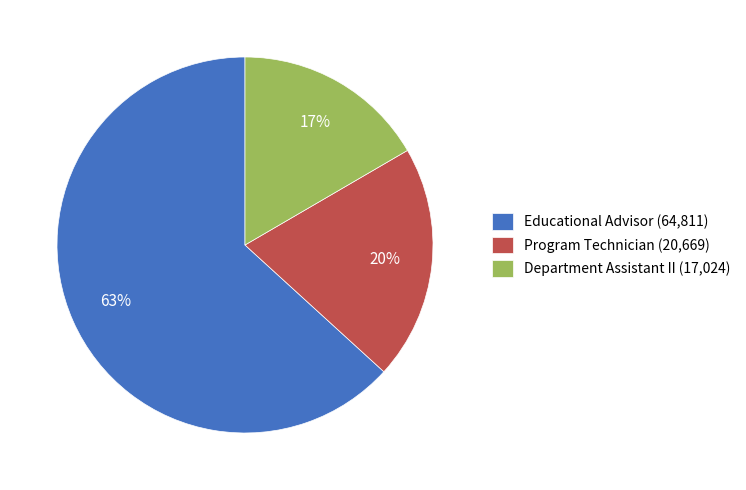

Combined, do Department Assistant II (17,024) and Program Technician (20,669) account for over 50%?

No